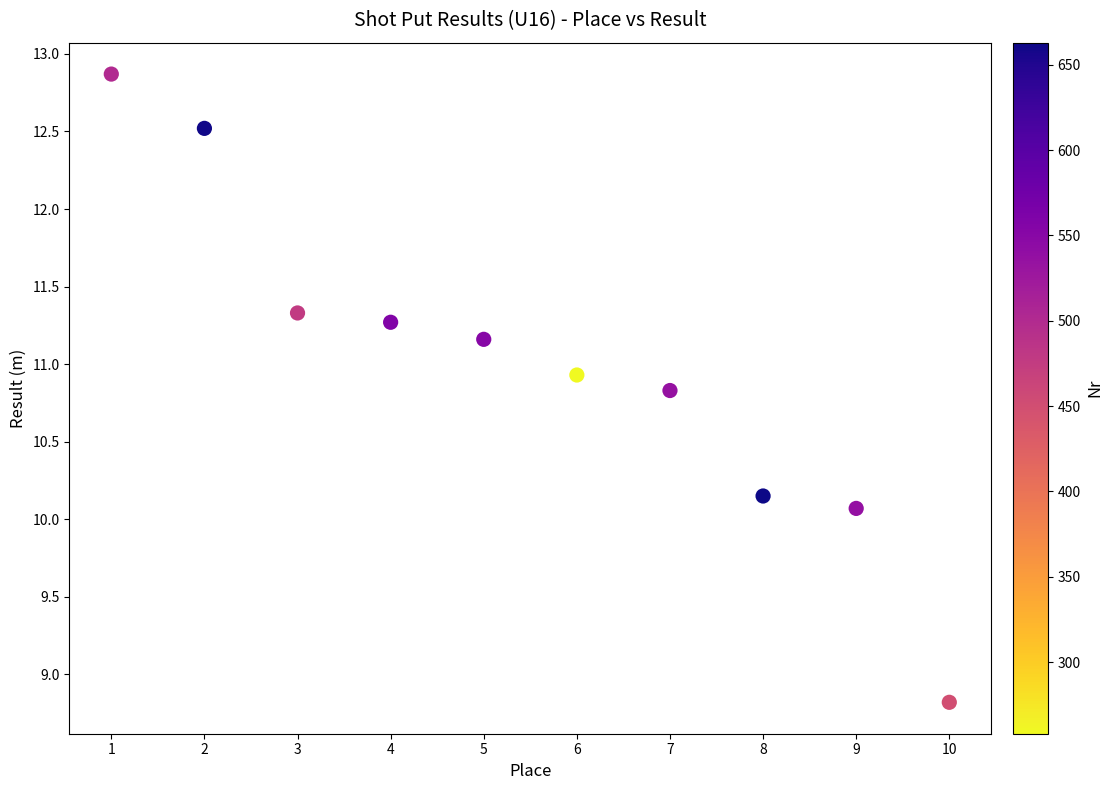

What is the average X value?

5.5